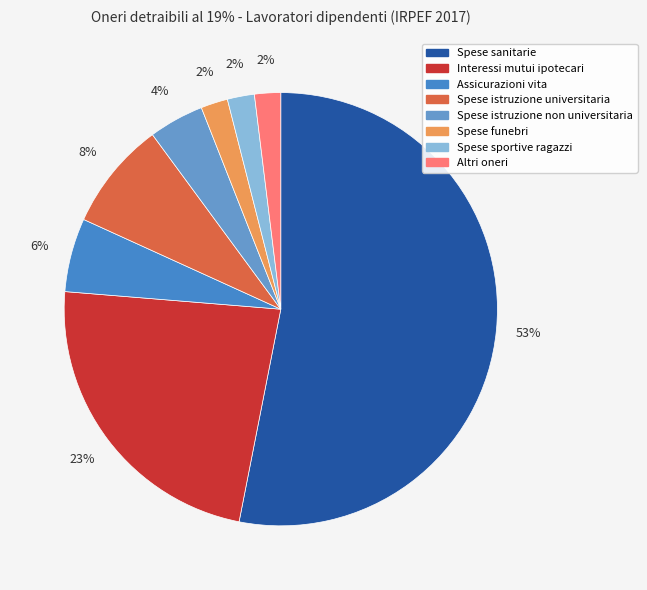

What is the largest slice in the pie chart?

Spese sanitarie